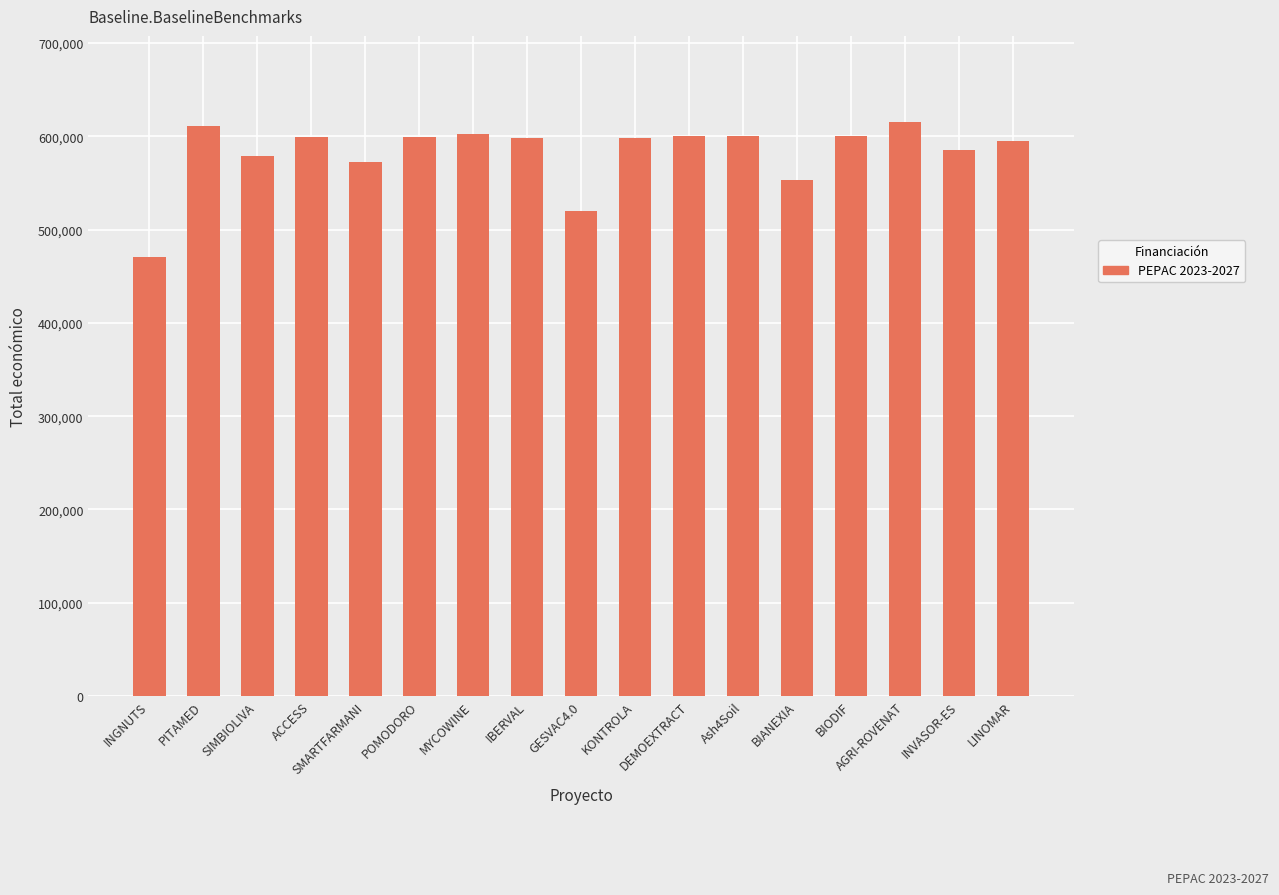

What is the value of the 2nd bar from the left?

610889.0